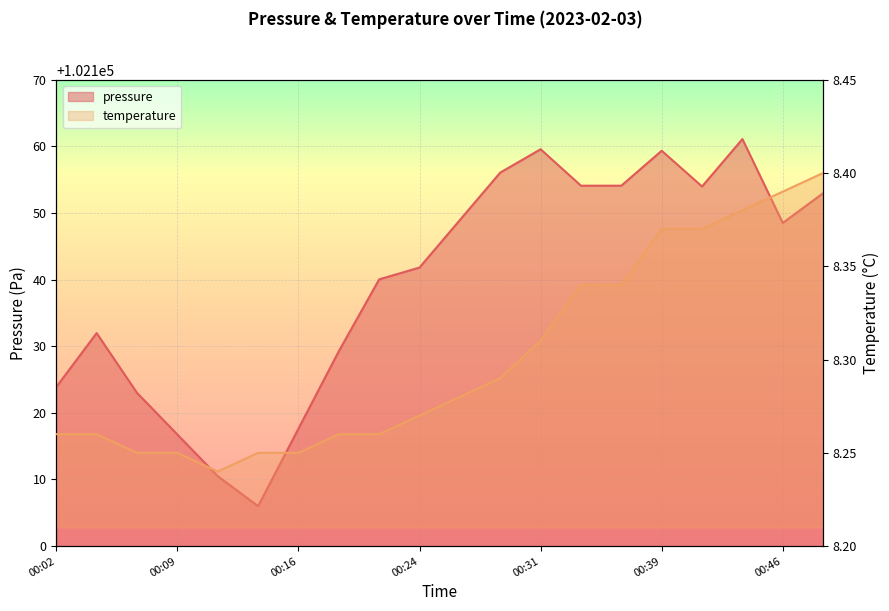

What is the value of the pressure point at the 7th from the left?

102117.6